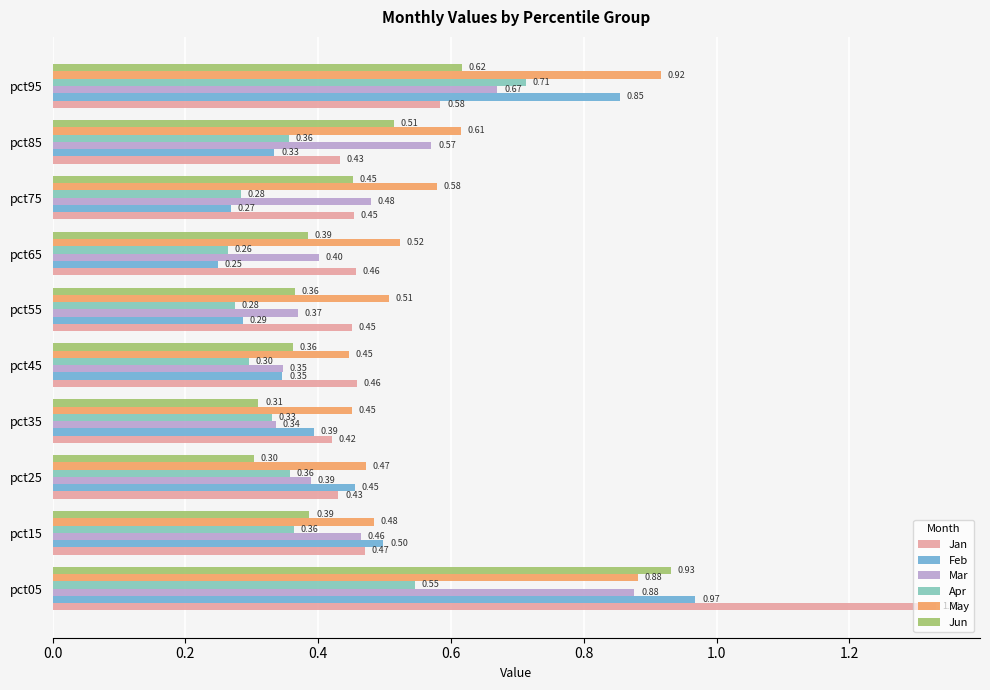

What is the sum of all Feb values?

4.7